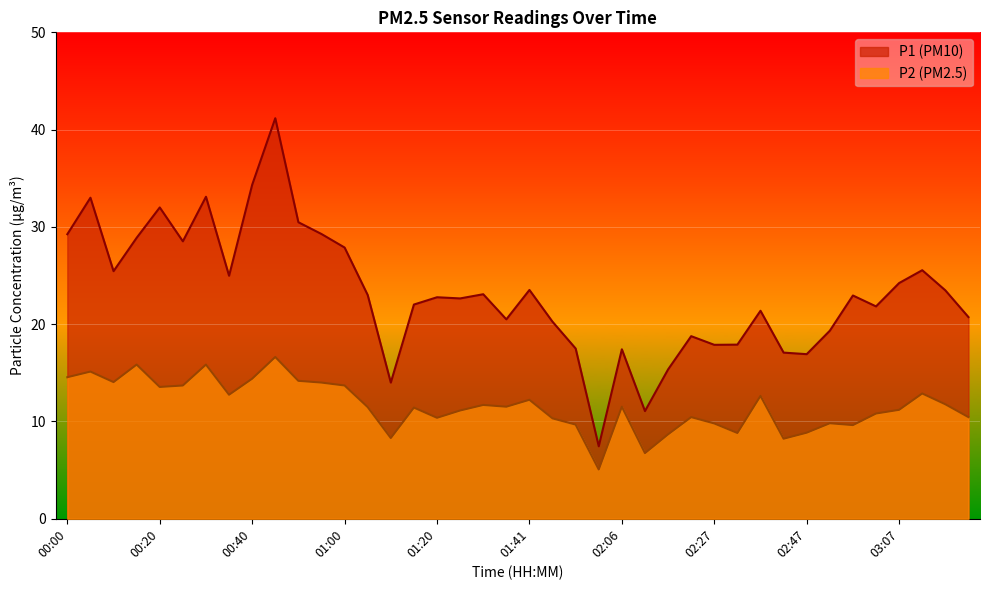

At which label does P2 first exceed 11?

00:00